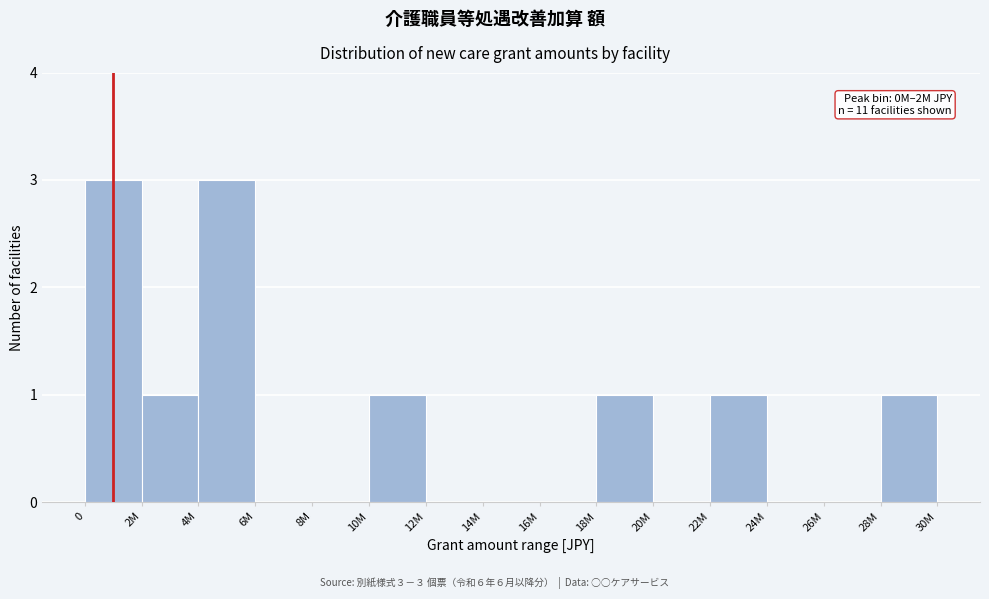

Reading right to left, transcribe all the data shown in this chart.

28M=1	26M=0	24M=0	22M=1	20M=0	18M=1	16M=0	14M=0	12M=0	10M=1	8M=0	6M=0	4M=3	2M=1	0=3